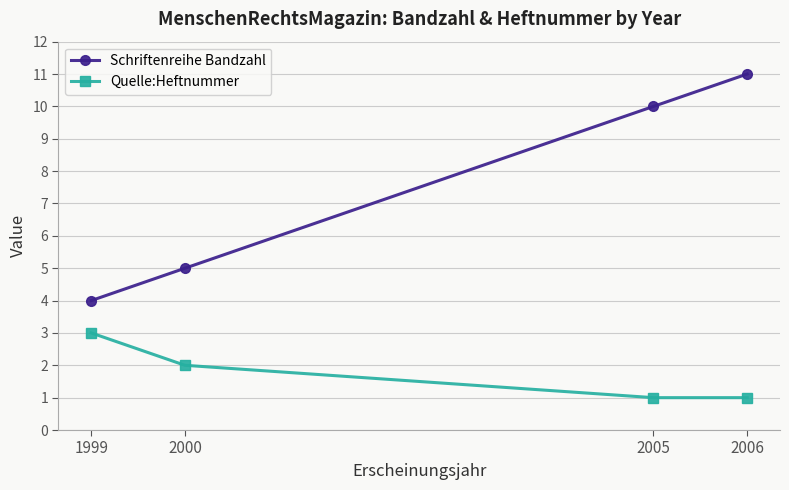

Reading left to right, what are all the values shown in this chart?

Schriftenreihe Bandzahl: 1999=4	2000=5	2005=10	2006=11
Quelle:Heftnummer: 1999=3	2000=2	2005=1	2006=1